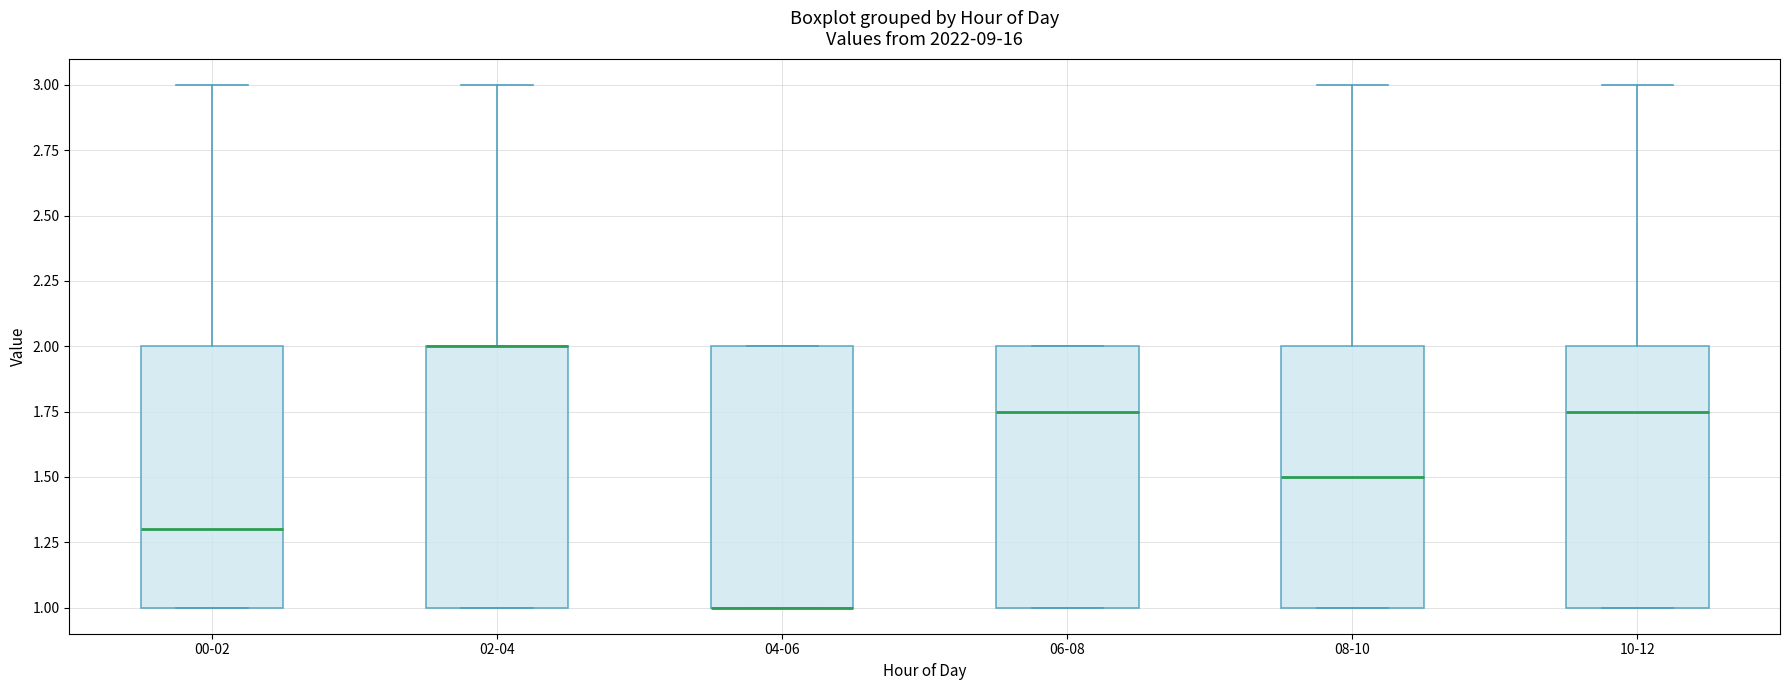

Reading left to right, read every box against the y-axis: the position of its median line, the range the box covers, and the ends of its whiskers. The values are not printed on the chart, so give them approximately, as read against the axis.

00-02: median 1.30, box 1.00 to 2.00, whiskers 1.00 to 3.00
02-04: median 2.00 (drawn on the box's upper edge), box 1.00 to 2.00, whiskers 1.00 to 3.00
04-06: median 1.00 (drawn on the box's lower edge), box 1.00 to 2.00, whiskers 1.00 to 2.00
06-08: median 1.75, box 1.00 to 2.00, whiskers 1.00 to 2.00
08-10: median 1.50, box 1.00 to 2.00, whiskers 1.00 to 3.00
10-12: median 1.75, box 1.00 to 2.00, whiskers 1.00 to 3.00